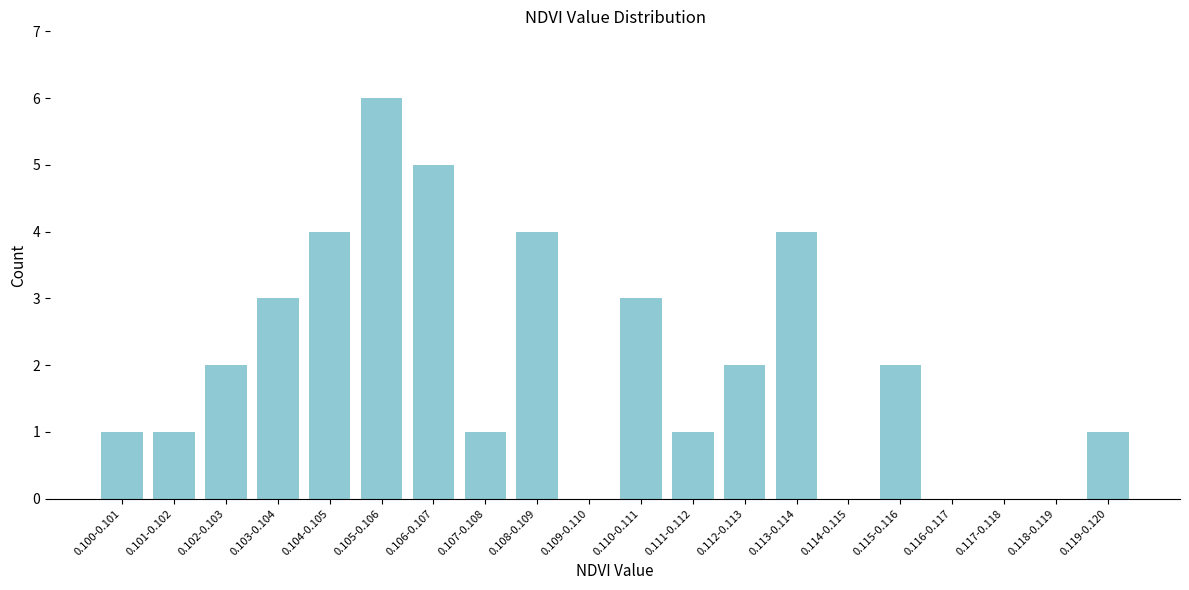

Reading left to right, transcribe all the data shown in this chart.

0.100-0.101=1	0.101-0.102=1	0.102-0.103=2	0.103-0.104=3	0.104-0.105=4	0.105-0.106=6	0.106-0.107=5	0.107-0.108=1	0.108-0.109=4	0.109-0.110=0	0.110-0.111=3	0.111-0.112=1	0.112-0.113=2	0.113-0.114=4	0.114-0.115=0	0.115-0.116=2	0.116-0.117=0	0.117-0.118=0	0.118-0.119=0	0.119-0.120=1